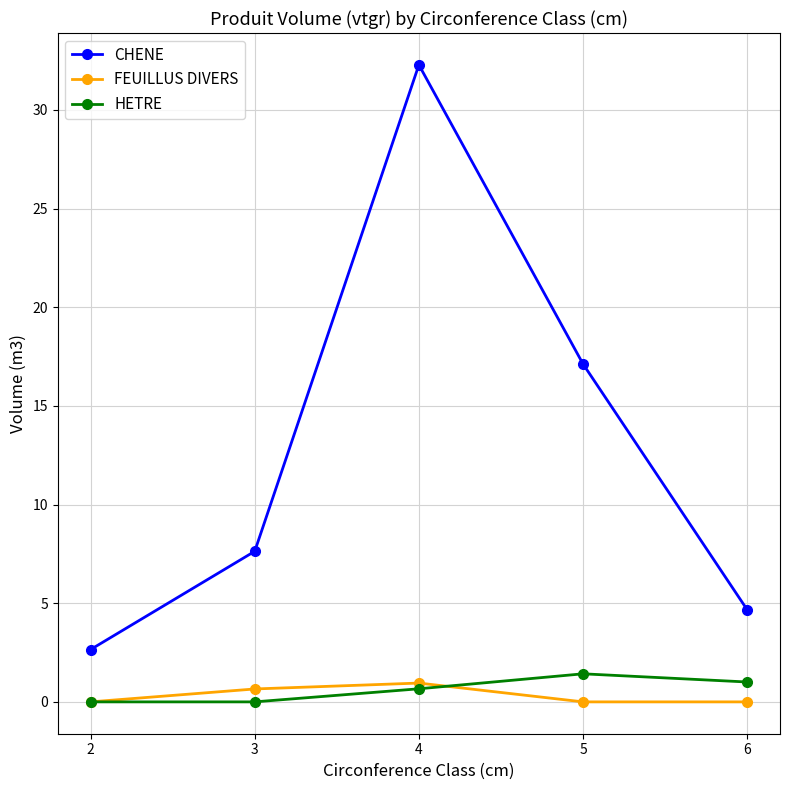

At how many categories does at least one series exceed 10?

2